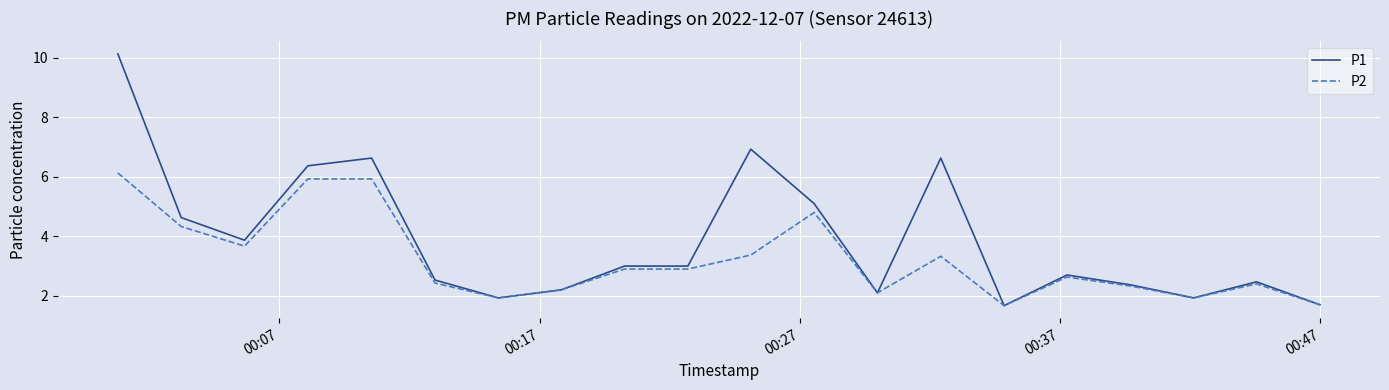

Reading left to right, what are all the values shown in this chart?

P1: 10.1	4.6	3.9	6.4	6.6	2.5	1.9	2.2	3.0	3.0	6.9	5.1	2.1	6.6	1.7	2.7	2.4	1.9	2.5	1.7
P2: 6.1	4.3	3.7	5.9	5.9	2.4	1.9	2.2	2.9	2.9	3.4	4.8	2.1	3.3	1.7	2.6	2.3	1.9	2.4	1.7